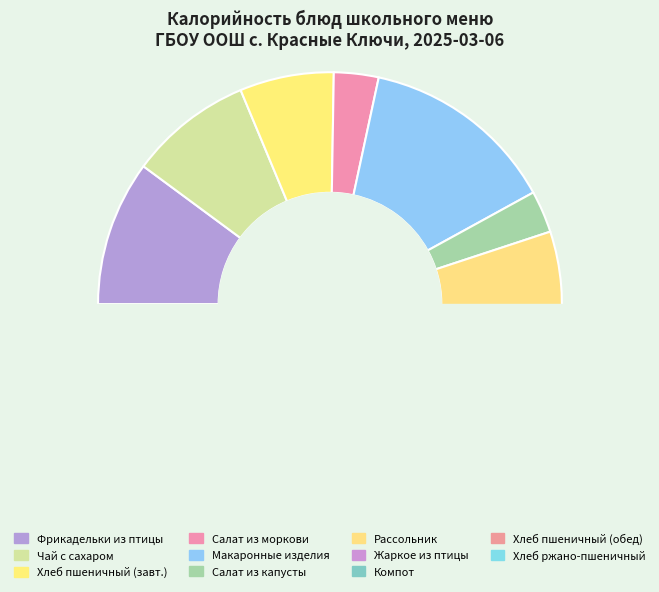

Does Хлеб ржано пшеничный account for over 50% of the chart?

No